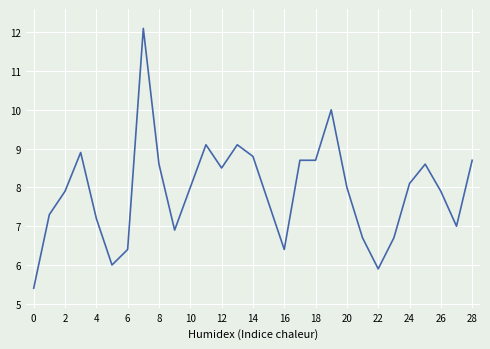

What is the difference between the maximum and minimum values?

6.7